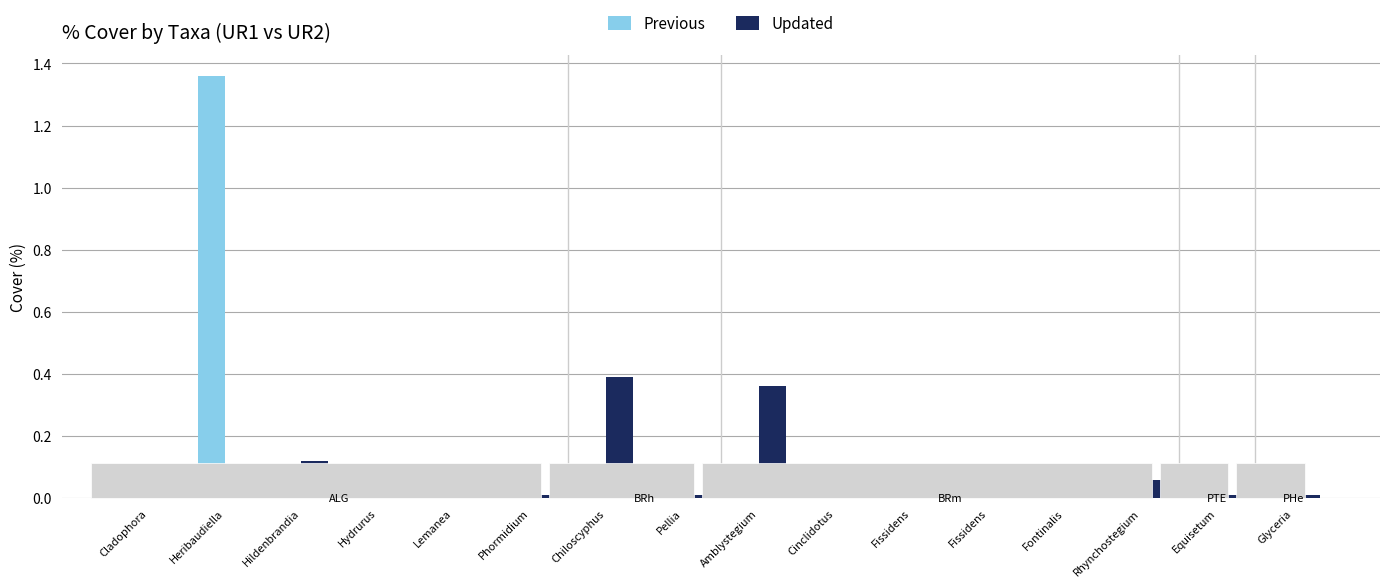

True or false: Previous has a value of 0.0 at Chiloscyphus.

False